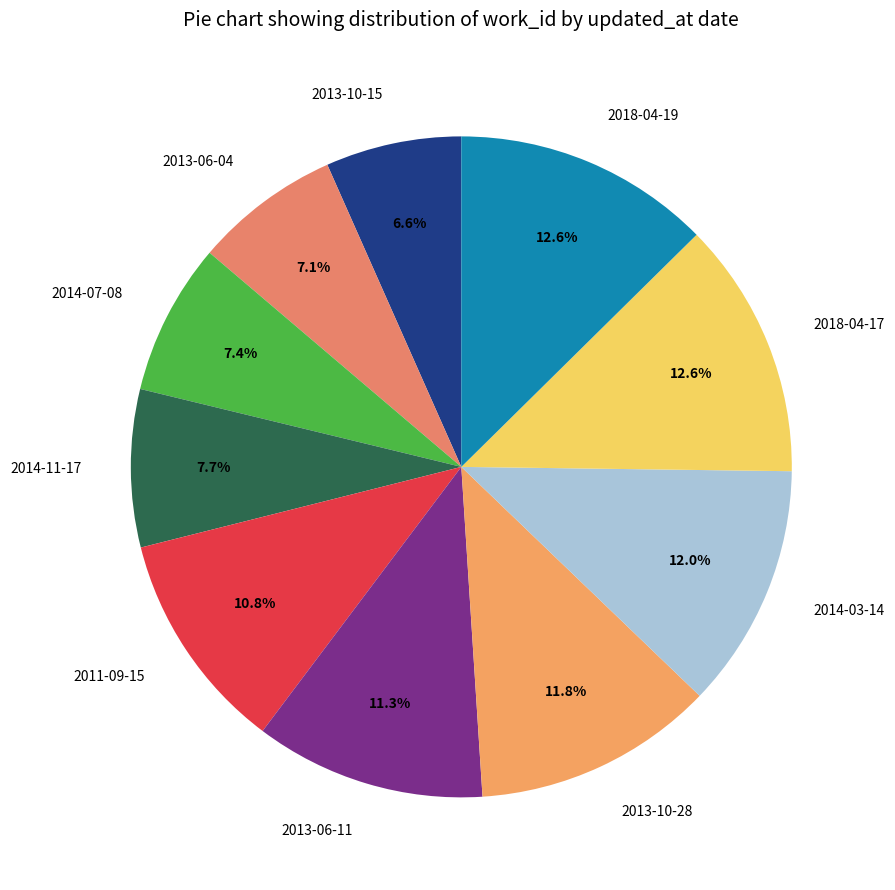

Approximately how many times larger is the value at 2011-09-15 compared to 2014-11-17?

1.4